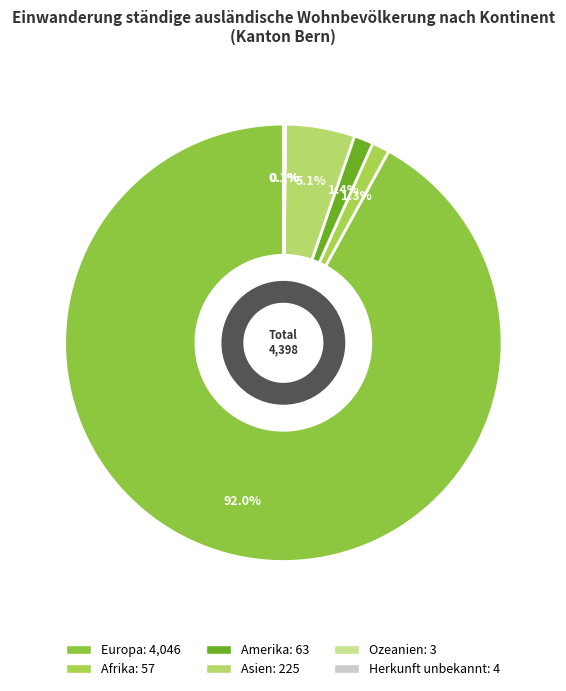

Is the sum of Europa and Amerika greater than half?

Yes